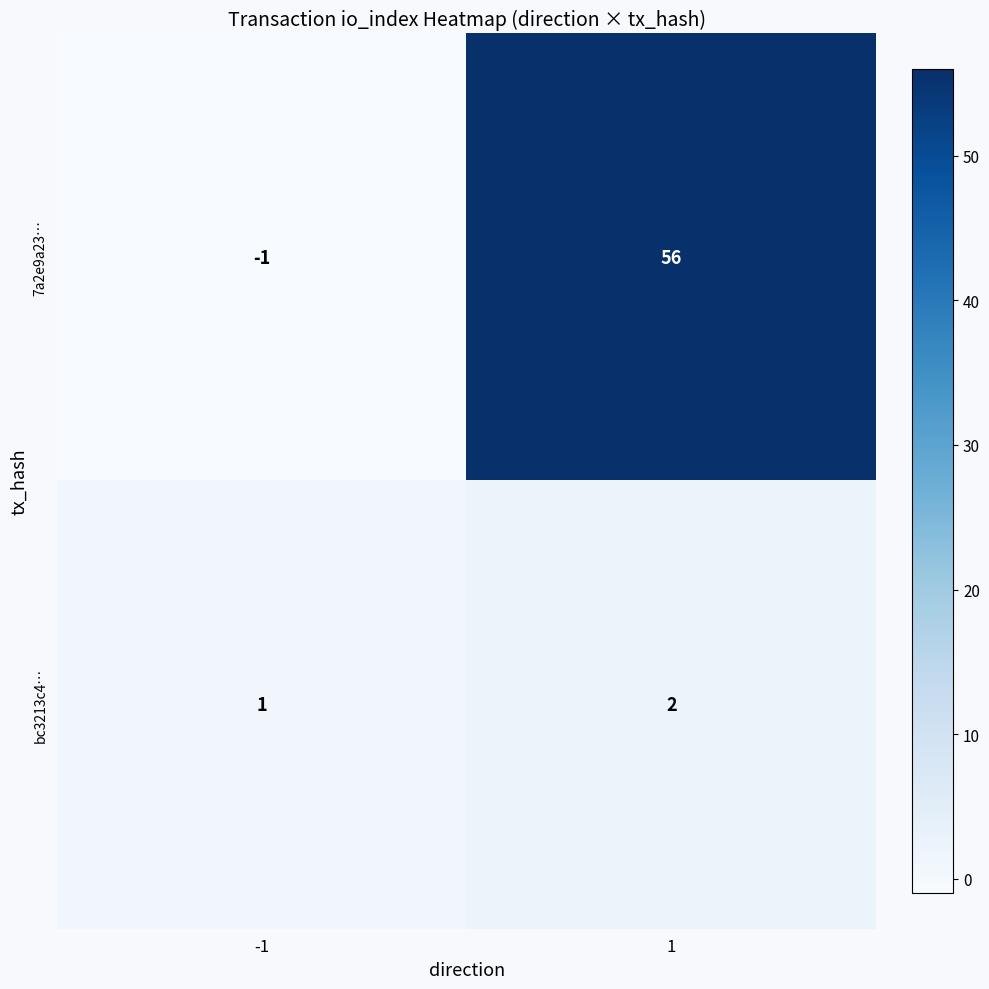

Which series has the largest range (max minus min)?

7a2e9a23…